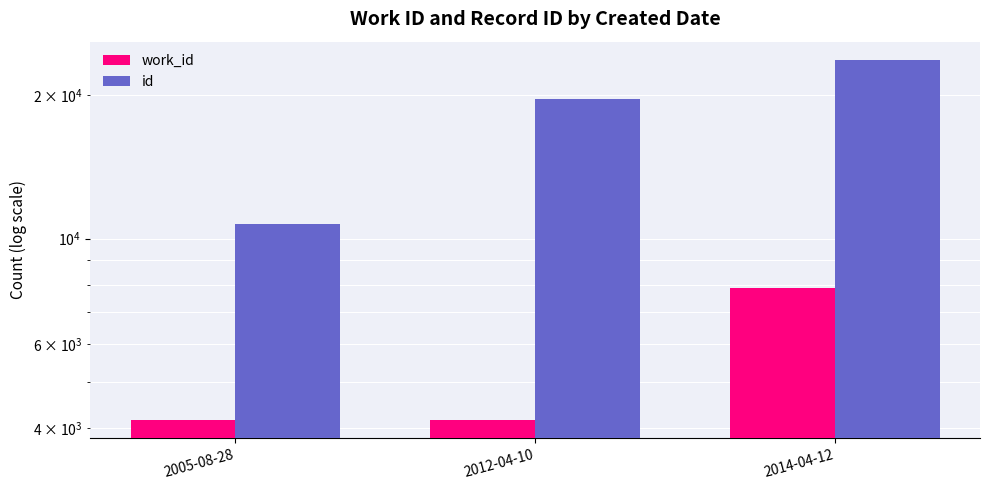

Reading right to left, extract all data points from this chart.

work_id: 7864	4155	4153
id: 23778	19677	10712